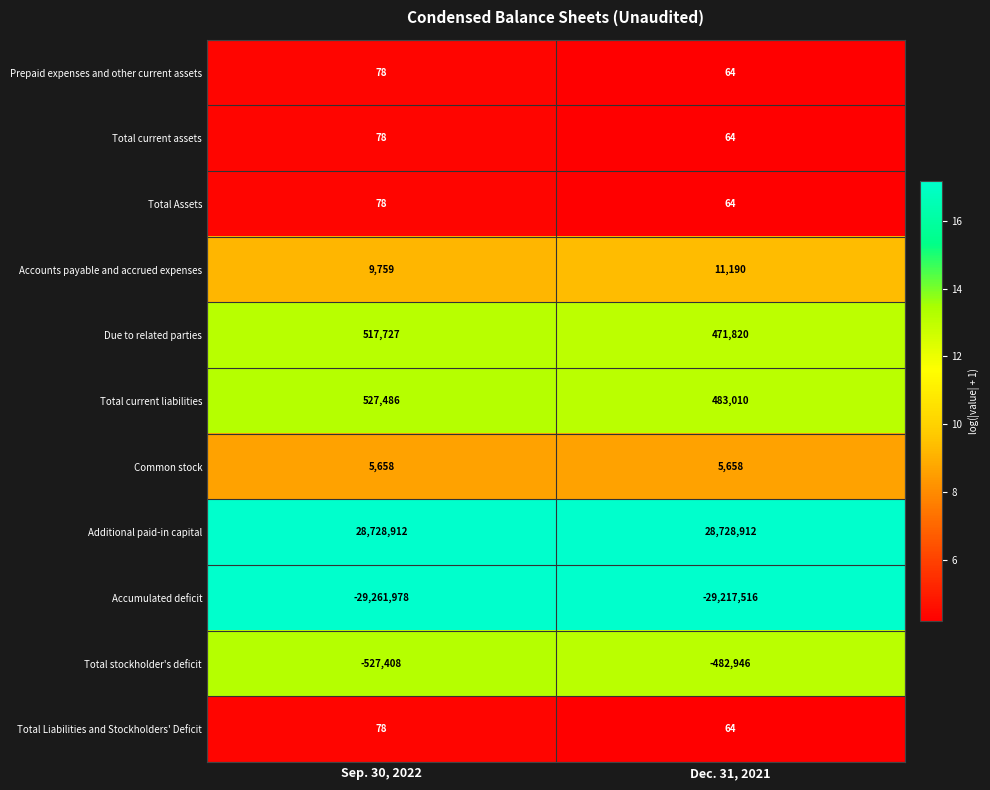

Reading left to right, extract all data points from this chart.

Prepaid expenses and other current assets: Sep. 30, 2022=78	Dec. 31, 2021=64
Total current assets: Sep. 30, 2022=78	Dec. 31, 2021=64
Total Assets: Sep. 30, 2022=78	Dec. 31, 2021=64
Accounts payable and accrued expenses: Sep. 30, 2022=9759	Dec. 31, 2021=11190
Due to related parties: Sep. 30, 2022=517727	Dec. 31, 2021=471820
Total current liabilities: Sep. 30, 2022=527486	Dec. 31, 2021=483010
Common stock: Sep. 30, 2022=5658	Dec. 31, 2021=5658
Additional paid-in capital: Sep. 30, 2022=28728912	Dec. 31, 2021=28728912
Accumulated deficit: Sep. 30, 2022=-29261978	Dec. 31, 2021=-29217516
Total stockholder's deficit: Sep. 30, 2022=-527408	Dec. 31, 2021=-482946
Total Liabilities and Stockholders' Deficit: Sep. 30, 2022=78	Dec. 31, 2021=64